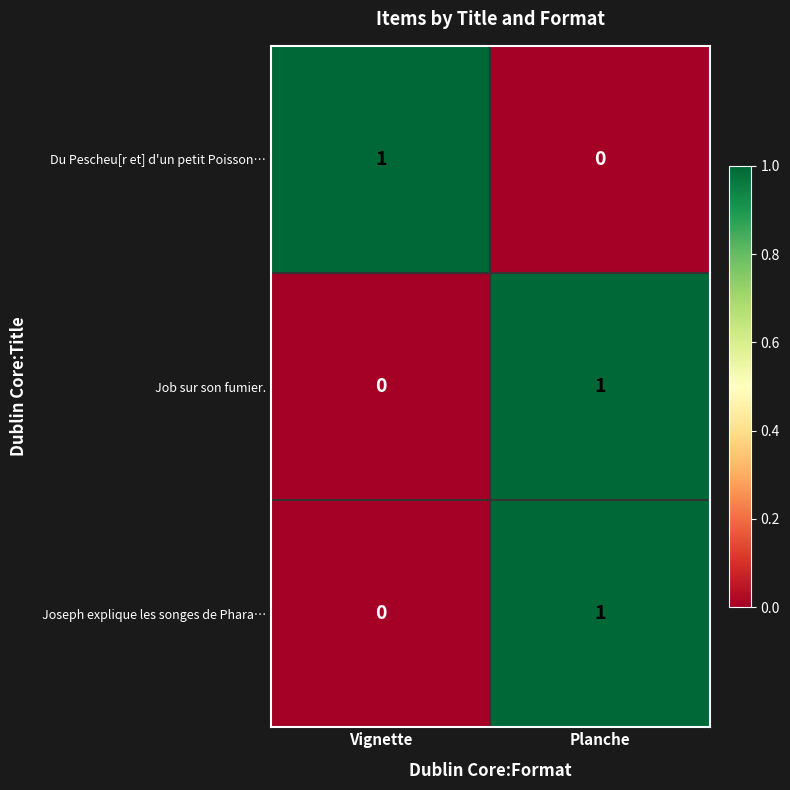

At which label does Du Pescheu[r et] d'un petit Poisson… reach its peak?

Vignette